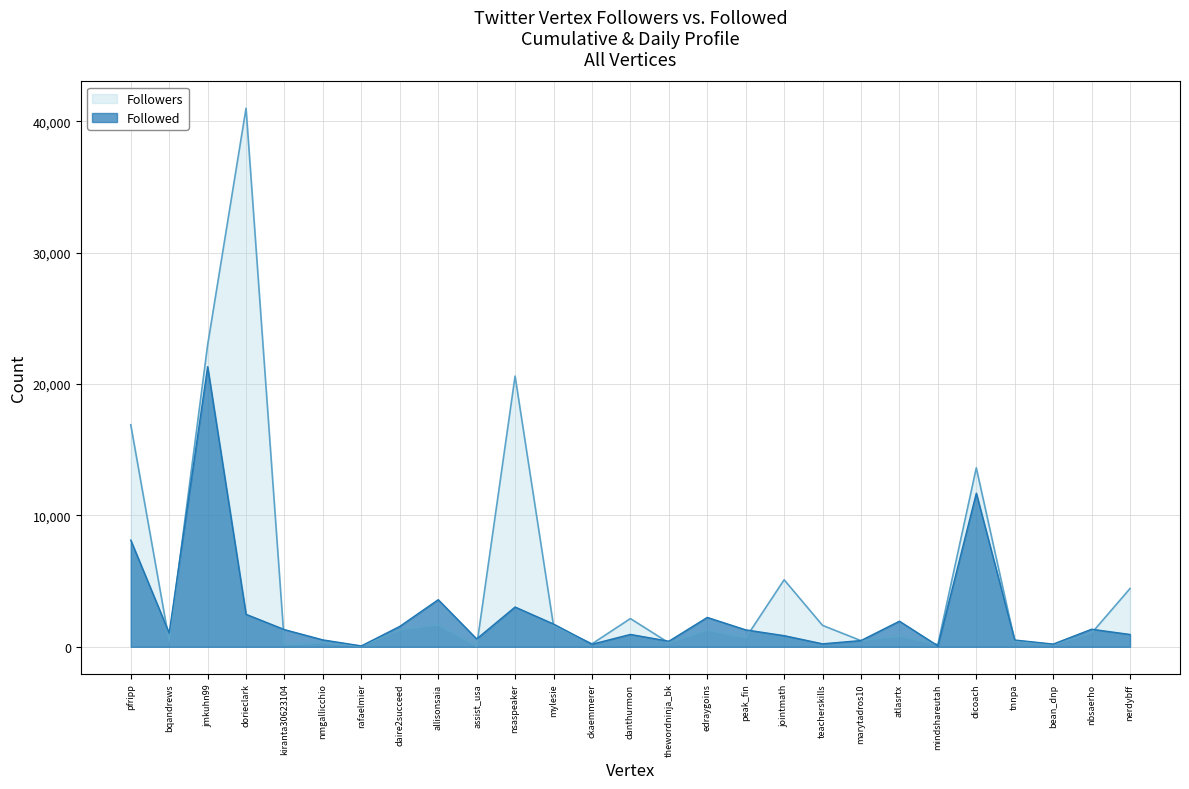

Rank the series at nsaspeaker from highest to lowest value.

Followers, Followed